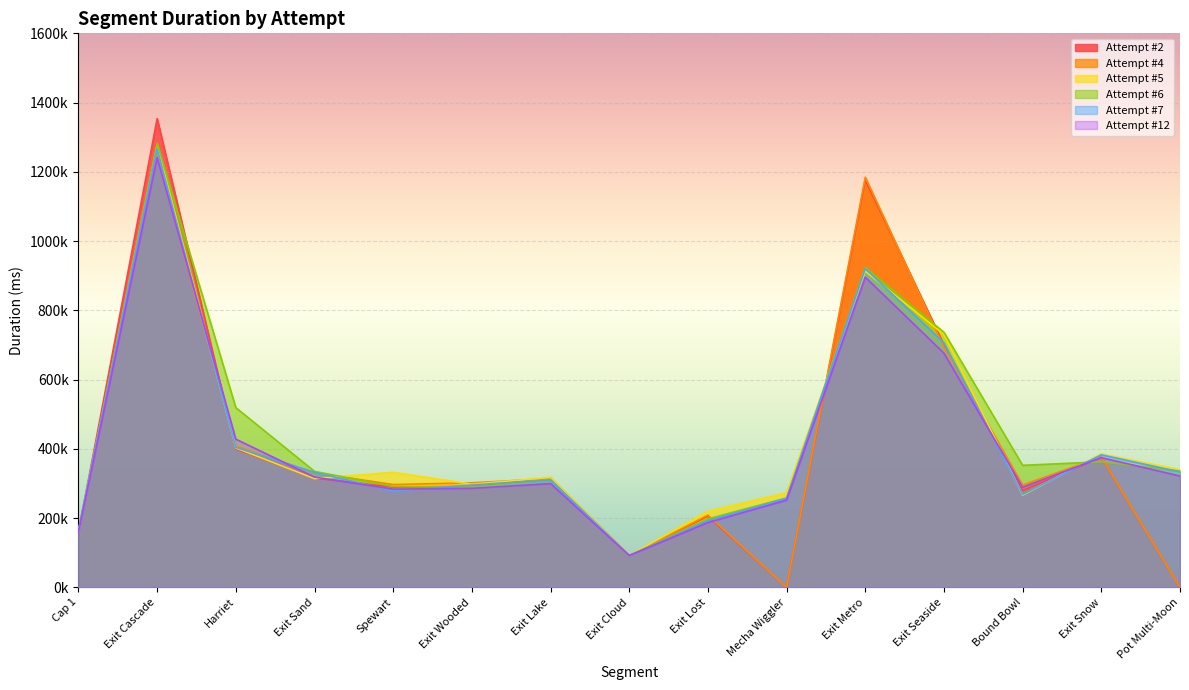

What is the value of the Attempt #12 point at the 14th from the left?

374450